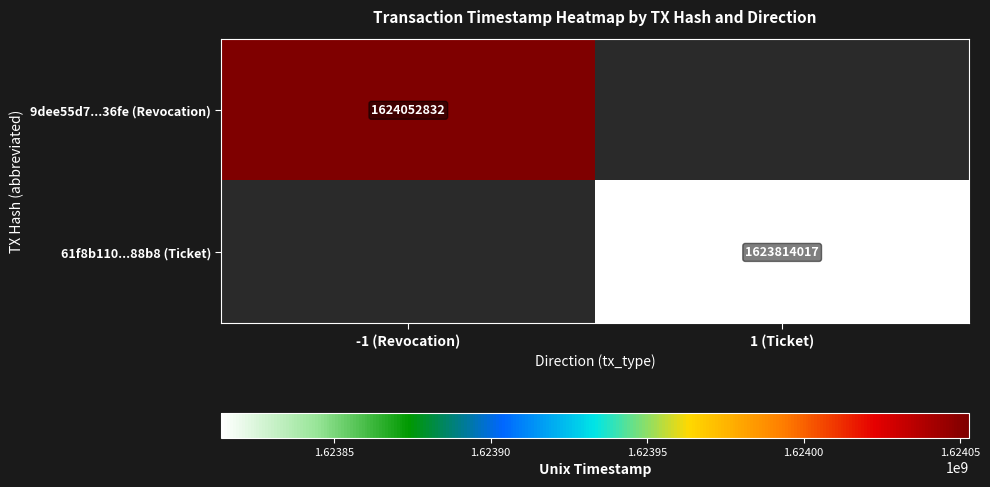

Is it true that 61f8b110...88b8 (Ticket) equals 529967464 at 1 (Ticket)?

False